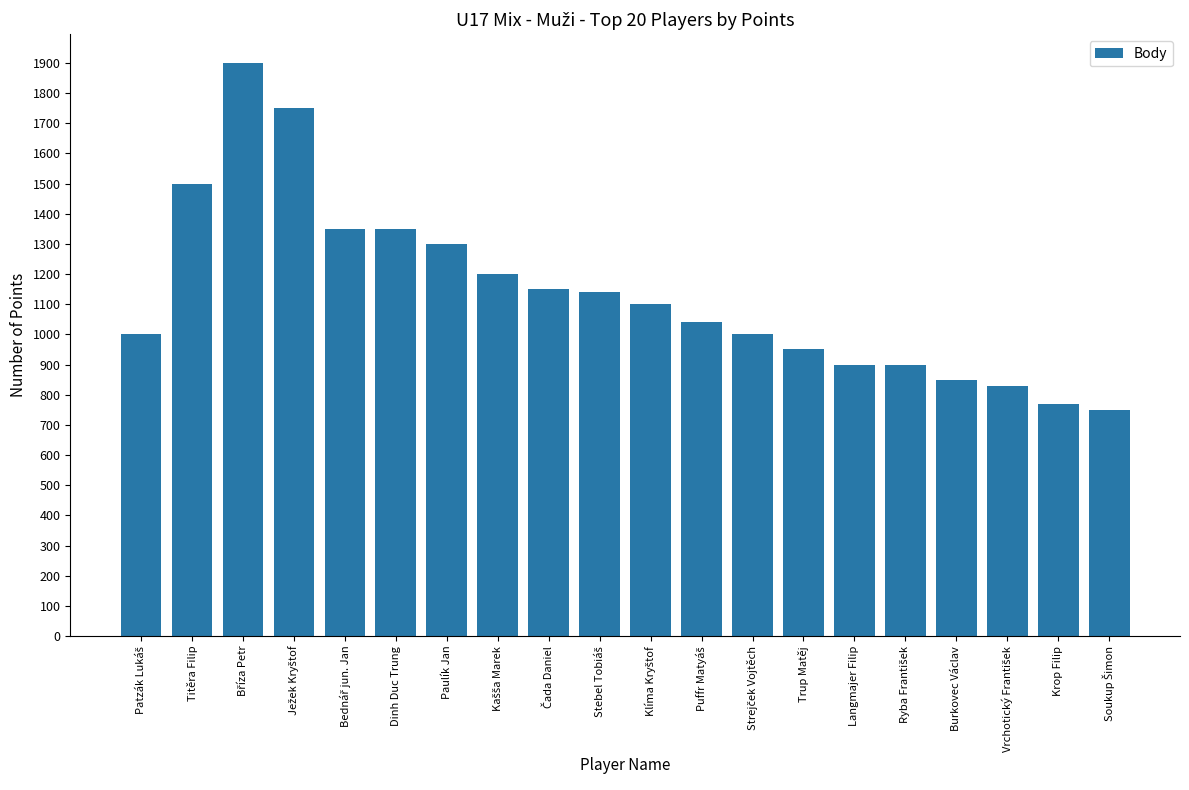

What is the value of the 5th bar from the left?

1350